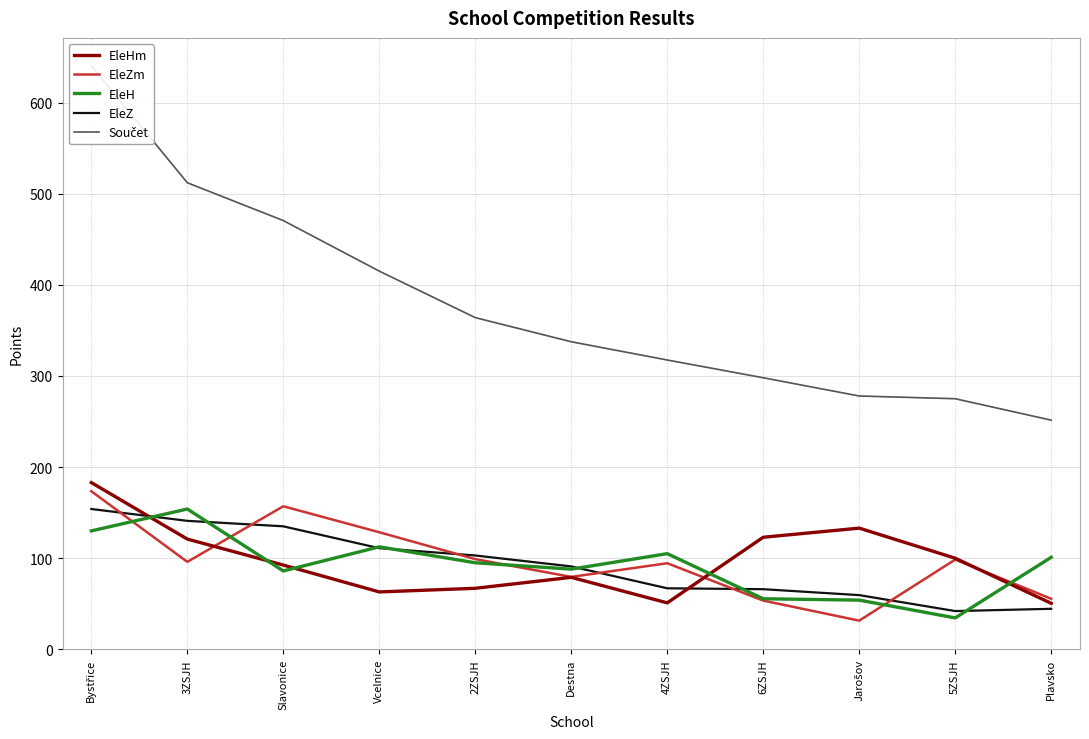

Reading left to right, what are all the values shown in this chart?

EleHm: Bystřice=183.0	3ZSJH=121.0	Slavonice=92.5	Vcelnice=63.0	2ZSJH=67.0	Destna=79.0	4ZSJH=51.0	6ZSJH=123.0	Jarošov=133.0	5ZSJH=100.0	Plavsko=50.5
EleZm: Bystřice=173.5	3ZSJH=96.0	Slavonice=157.0	Vcelnice=128.5	2ZSJH=99.0	Destna=79.5	4ZSJH=94.5	6ZSJH=53.5	Jarošov=31.5	5ZSJH=98.5	Plavsko=55.5
EleH: Bystřice=130.0	3ZSJH=154.0	Slavonice=86.0	Vcelnice=112.5	2ZSJH=95.0	Destna=88.0	4ZSJH=105.0	6ZSJH=55.5	Jarošov=54.0	5ZSJH=34.5	Plavsko=101.0
EleZ: Bystřice=154.0	3ZSJH=141.0	Slavonice=135.0	Vcelnice=111.0	2ZSJH=103.0	Destna=91.0	4ZSJH=67.0	6ZSJH=66.0	Jarošov=59.5	5ZSJH=42.0	Plavsko=44.5
Součet: Bystřice=640.5	3ZSJH=512.0	Slavonice=470.5	Vcelnice=415.0	2ZSJH=364.0	Destna=337.5	4ZSJH=317.5	6ZSJH=298.0	Jarošov=278.0	5ZSJH=275.0	Plavsko=251.5